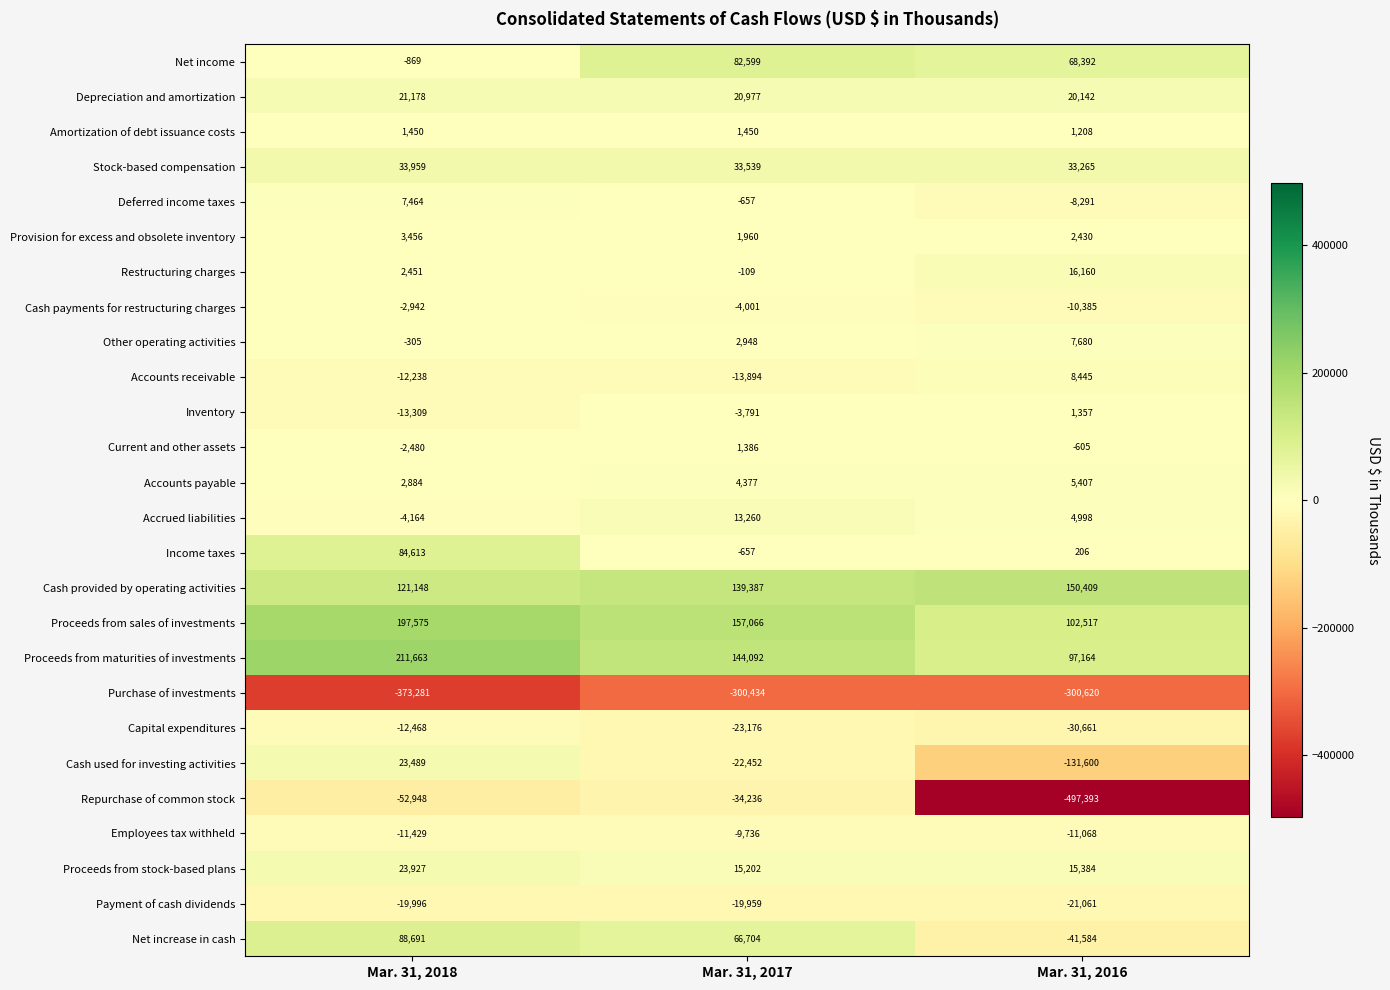

True or false: Income taxes has a value of -1056 at Mar. 31, 2017.

False